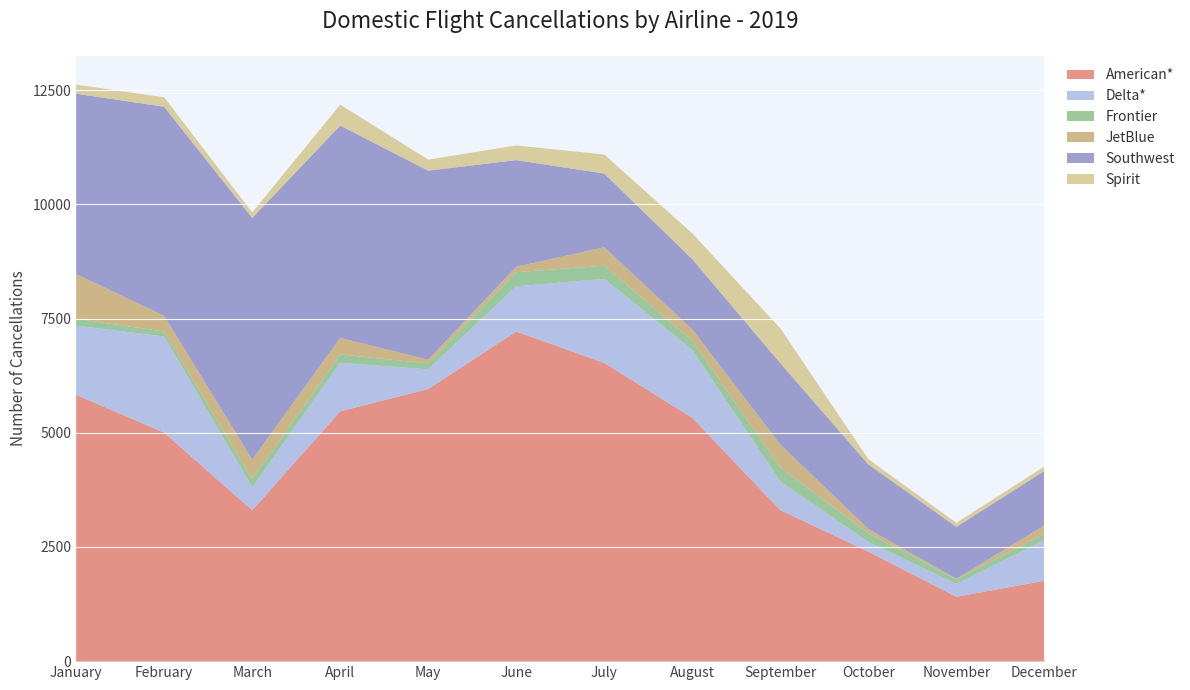

Reading right to left, transcribe all the data shown in this chart.

American*: December=1760	November=1409	October=2397	September=3307	August=5327	July=6529	June=7218	May=5959	April=5470	March=3304	February=5004	January=5832
Delta*: December=888	November=282	October=213	September=626	August=1486	July=1842	June=989	May=431	April=1063	March=500	February=2105	January=1513
Frontier: December=139	November=98	October=188	September=305	August=202	July=288	June=310	May=129	April=182	March=182	February=107	January=151
JetBlue: December=183	November=15	October=96	September=505	August=248	July=403	June=120	May=81	April=363	March=425	February=345	January=980
Southwest: December=1194	November=1136	October=1414	September=1781	August=1539	July=1614	June=2334	May=4140	April=4649	March=5294	February=4578	January=3949
Spirit: December=98	November=88	October=114	September=763	August=564	July=417	June=321	May=241	April=458	March=120	February=207	January=199